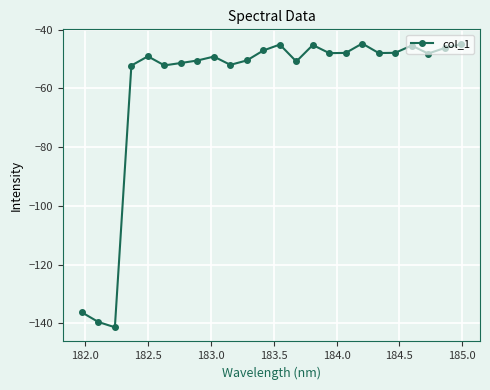

What is the average value?

-59.8